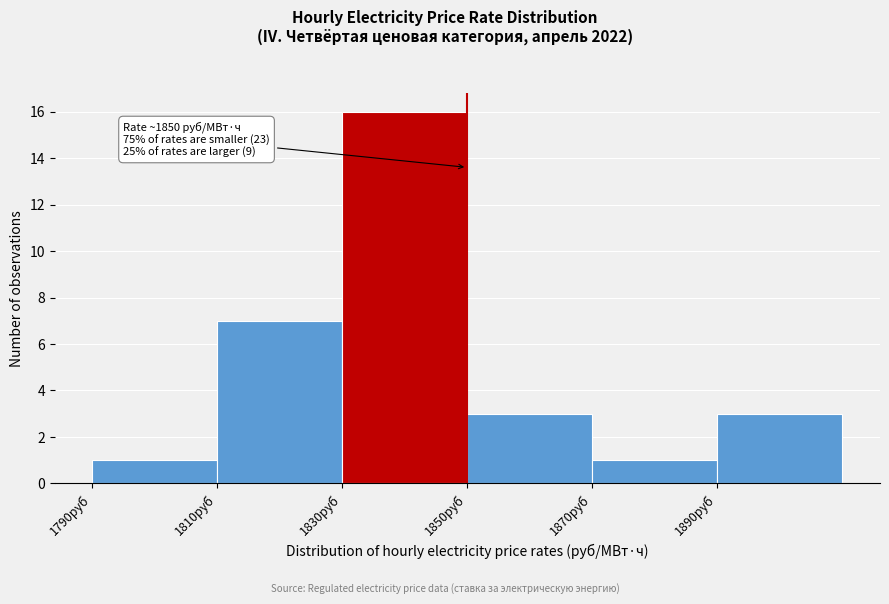

Which range on the x-axis has the tallest bar?

1830 to 1850